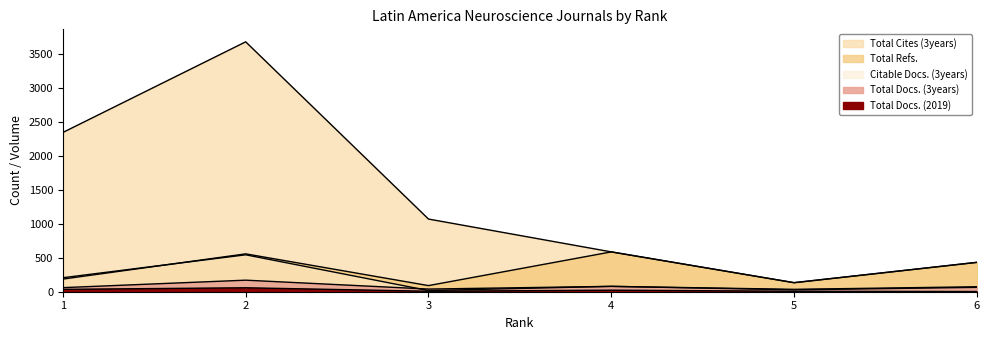

What are all the series names shown in the legend?

Total Docs. (2019), Total Docs. (3years), Total Refs., Total Cites (3years), Citable Docs. (3years)